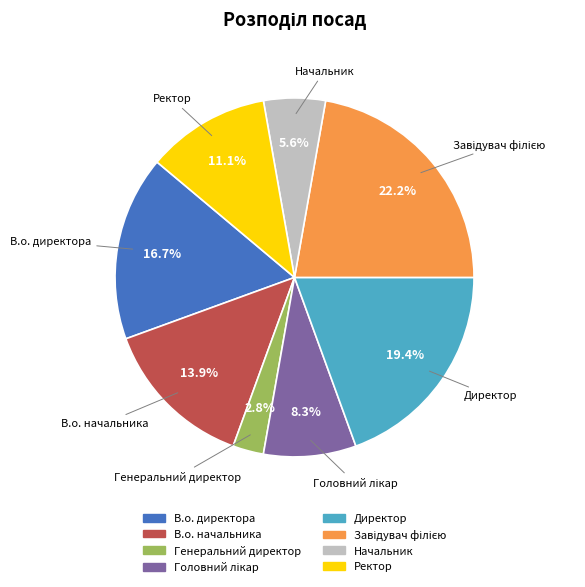

Is there any slice that represents more than half of the pie?

No